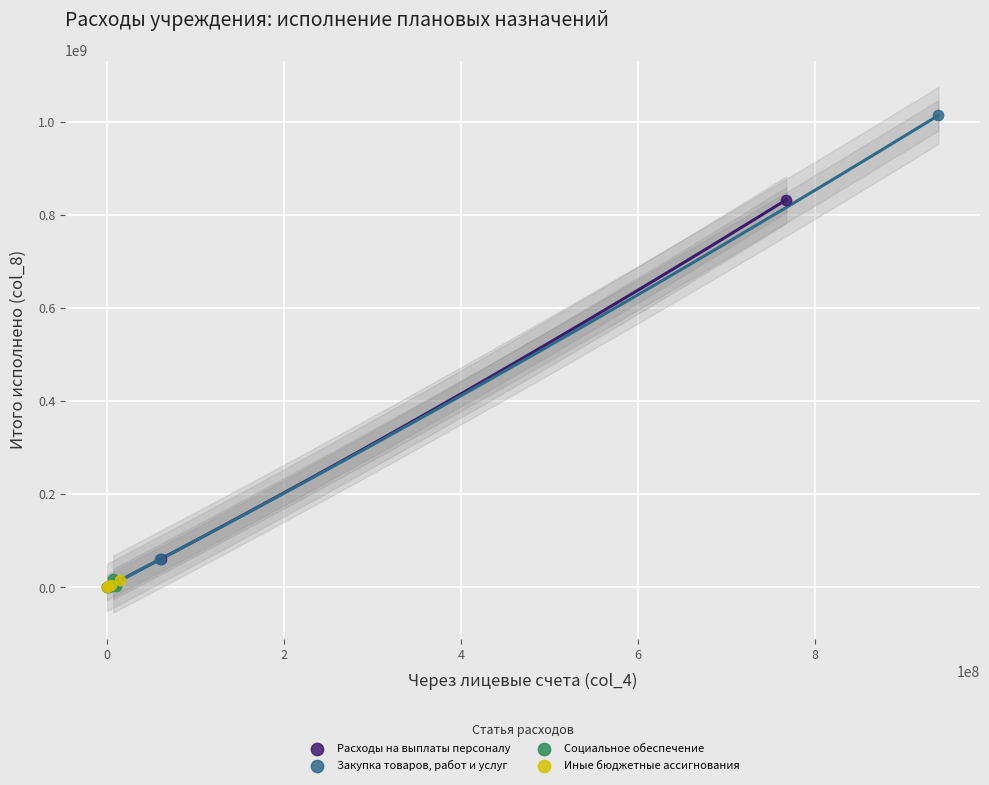

Which series has the widest spread of Y values?

Закупка товаров, работ и услуг